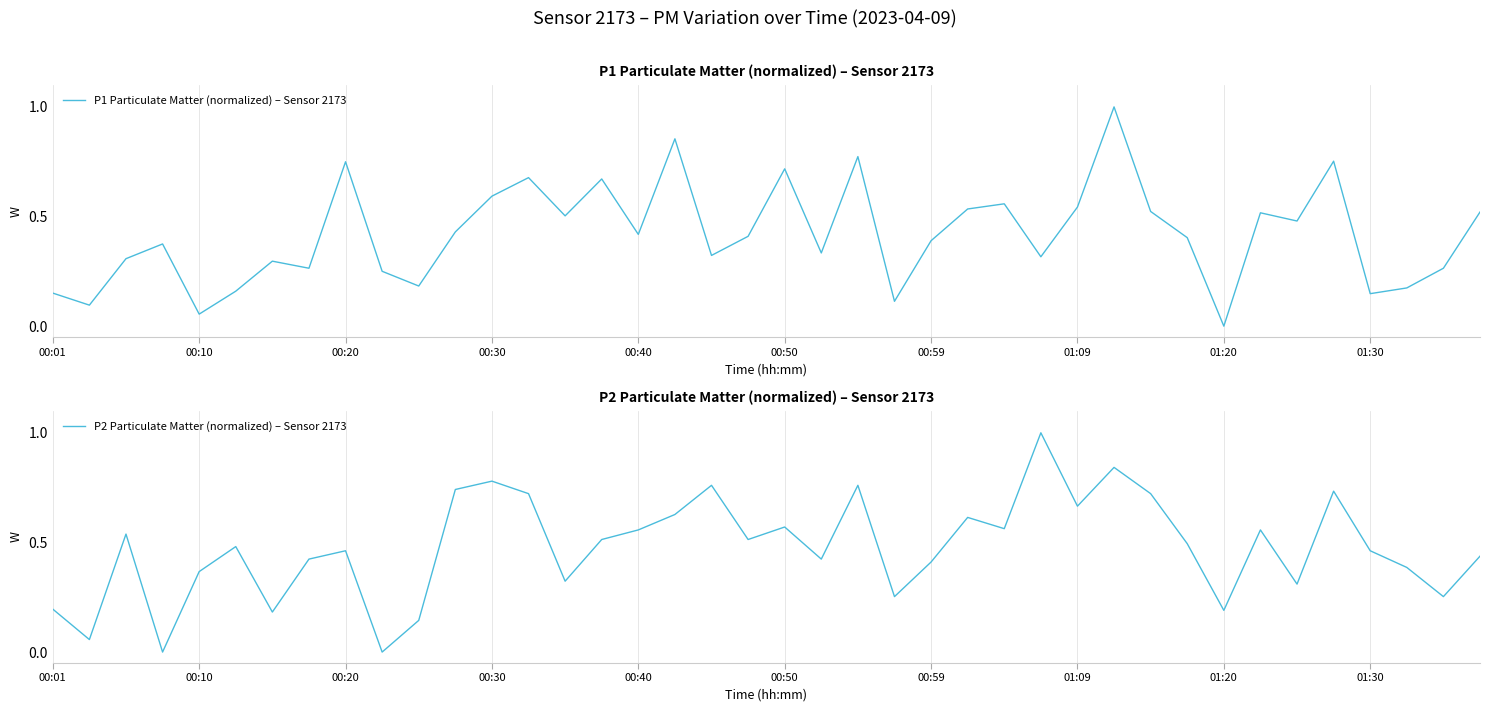

Between which two adjacent categories do P2 Particulate Matter (normalized) – Sensor 2173 and P1 Particulate Matter (normalized) – Sensor 2173 first intersect?

00:01 and 00:10